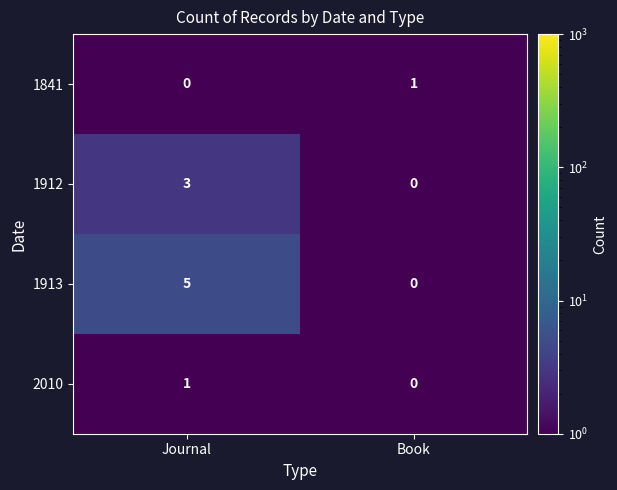

Is the value of 1913 at Journal greater than the value of 1841 at Journal?

Yes